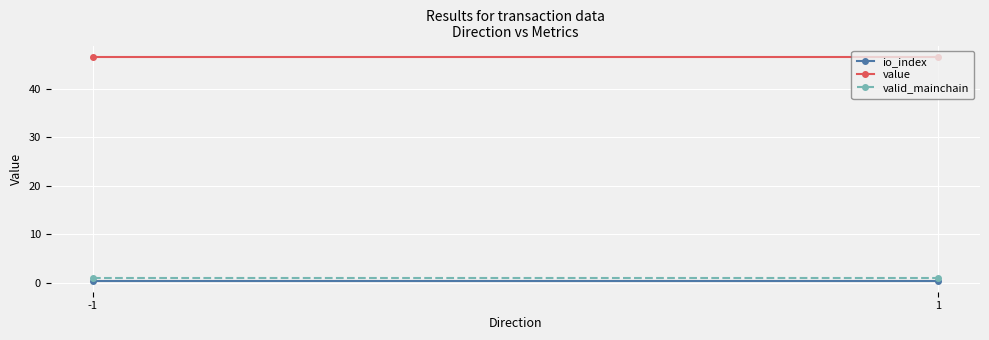

Reading right to left, transcribe all the data shown in this chart.

io_index: 1=0.5	-1=0.5
value: 1=46.6	-1=46.6
valid_mainchain: 1=1.0	-1=1.0